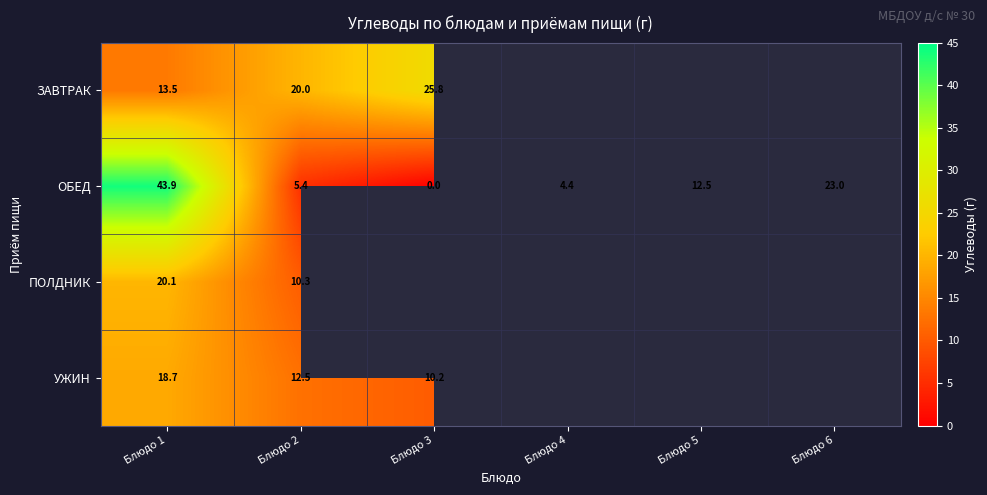

List the labels in order of ОБЕД value, smallest first.

Блюдо 3, Блюдо 4, Блюдо 2, Блюдо 5, Блюдо 6, Блюдо 1